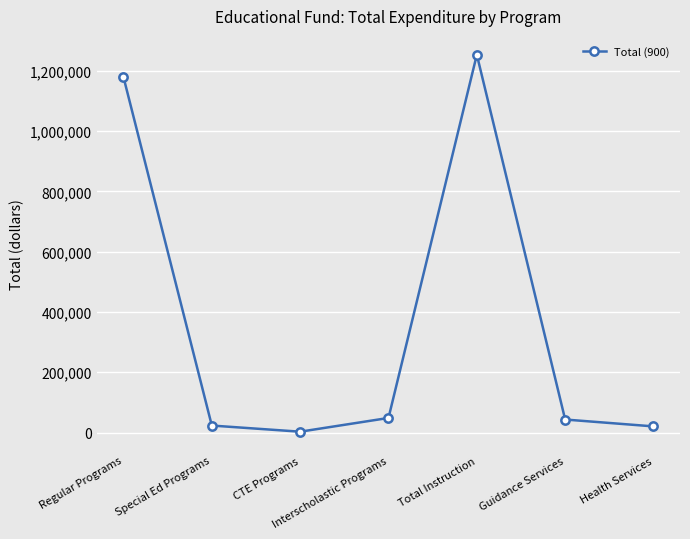

The chart shows a value of 20330 at Health Services. True or false?

True